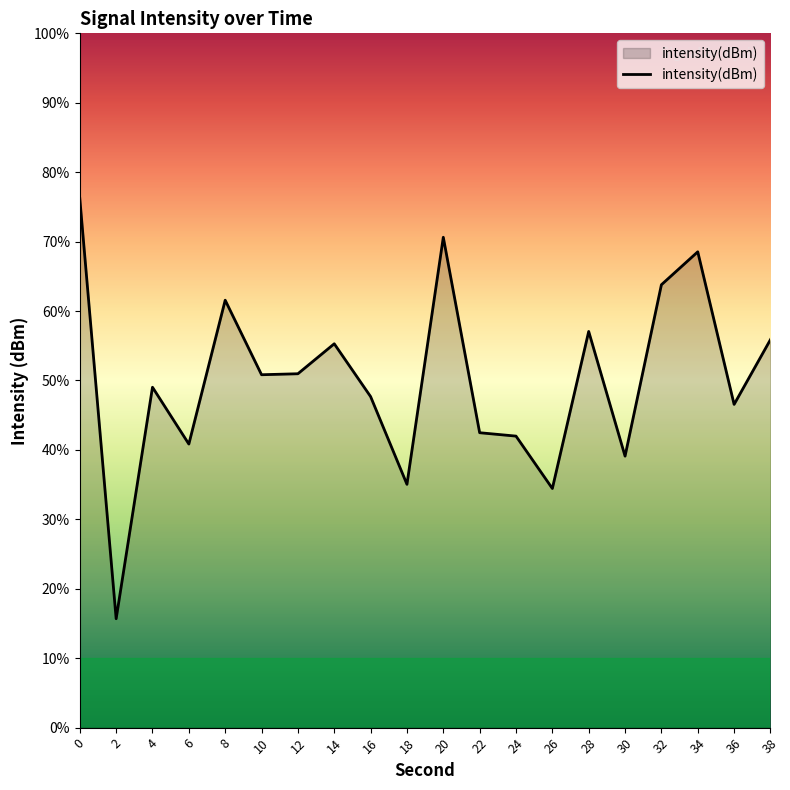

Reading right to left, extract all data points from this chart.

-127.6	-131.4	-122.6	-124.5	-134.4	-127.2	-136.2	-133.2	-133.0	-121.7	-136.0	-130.9	-127.9	-129.6	-129.7	-125.4	-133.7	-130.4	-143.7	-119.5